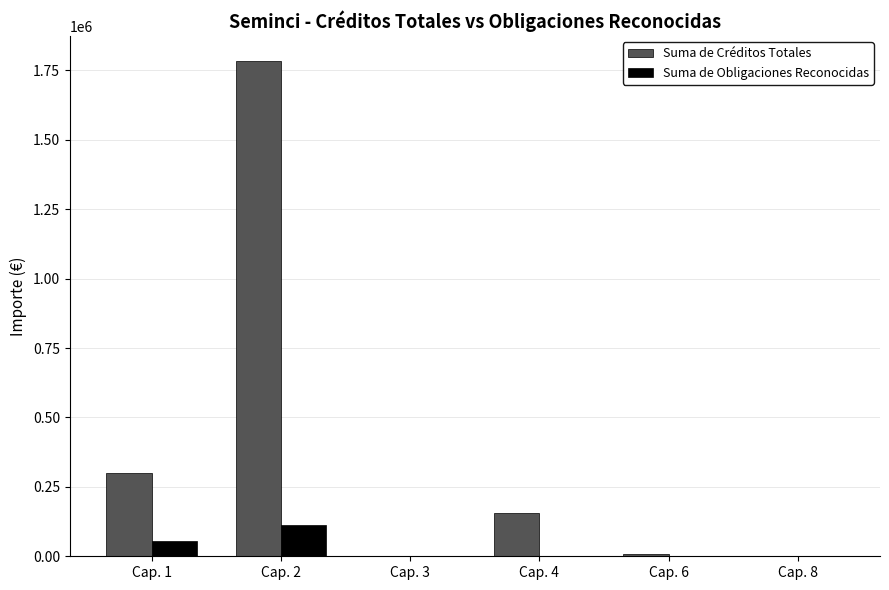

How many groups of bars are there?

6